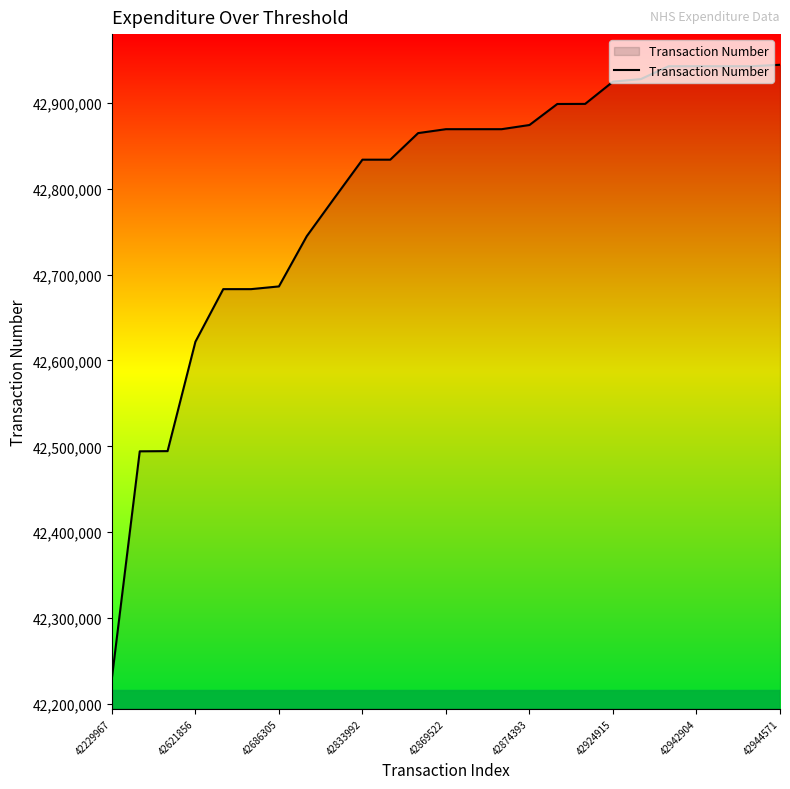

What is the maximum value shown in the chart?

42944571